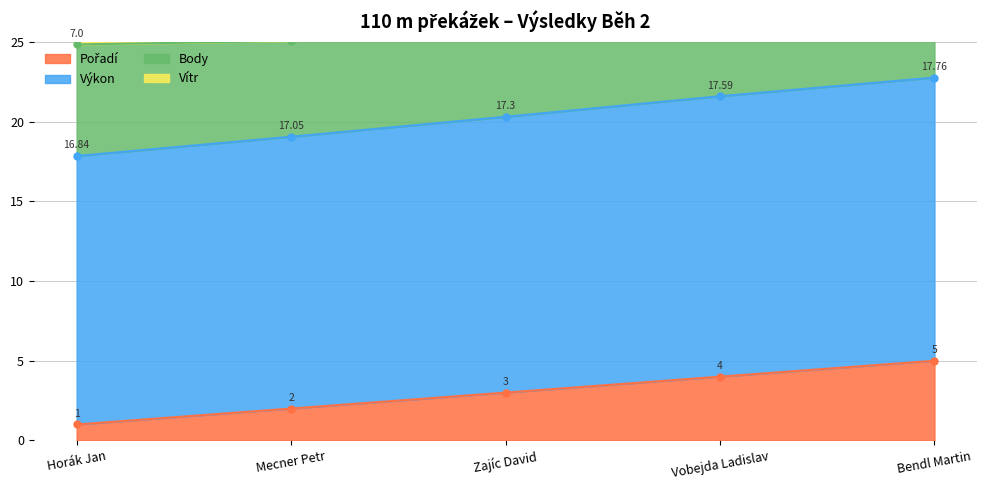

Which has a higher value, Bendl Martin or Zajíc David?

Bendl Martin